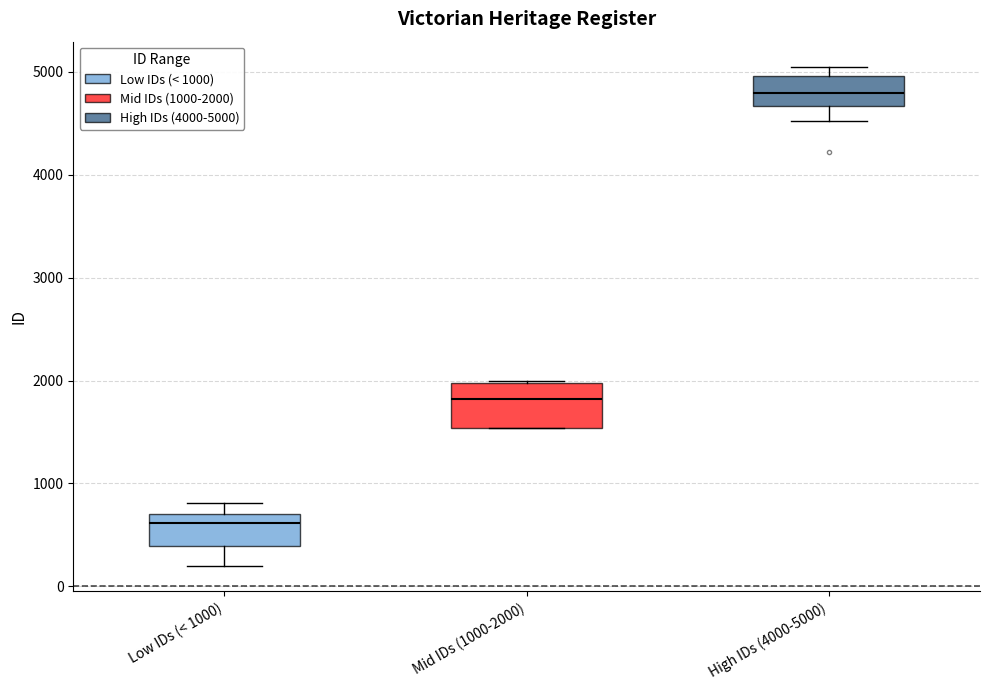

Which box has the lowest median line?

Low IDs (< 1000)